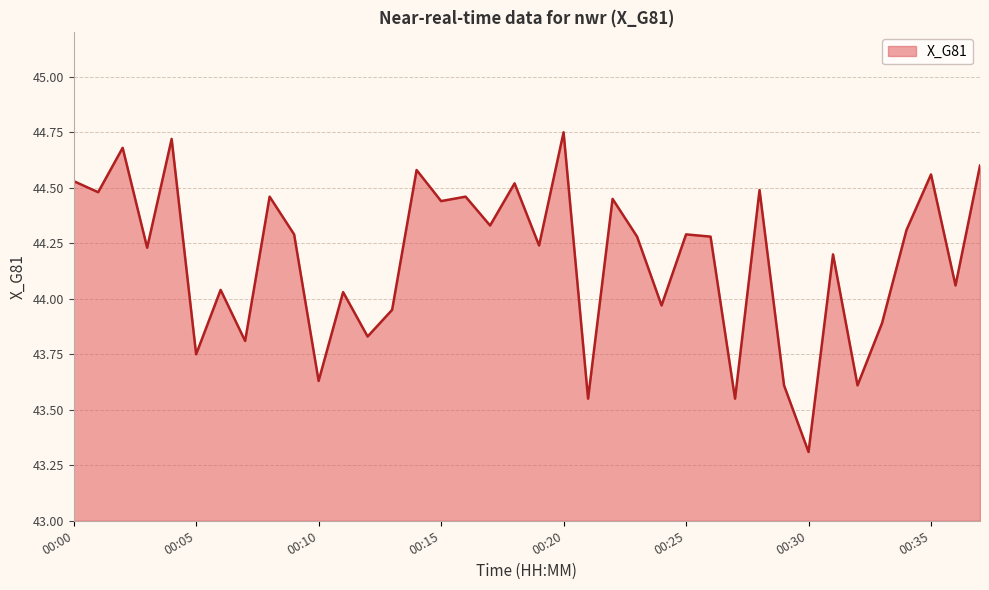

What is the smallest value displayed?

43.3